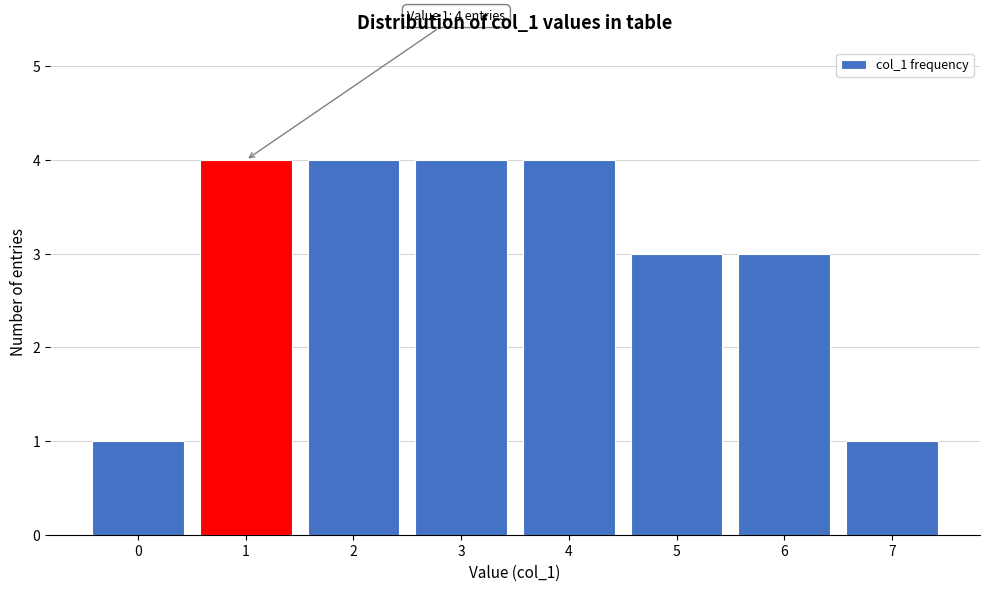

Reading right to left, list all the values displayed in this chart.

7=1	6=3	5=3	4=4	3=4	2=4	1=4	0=1